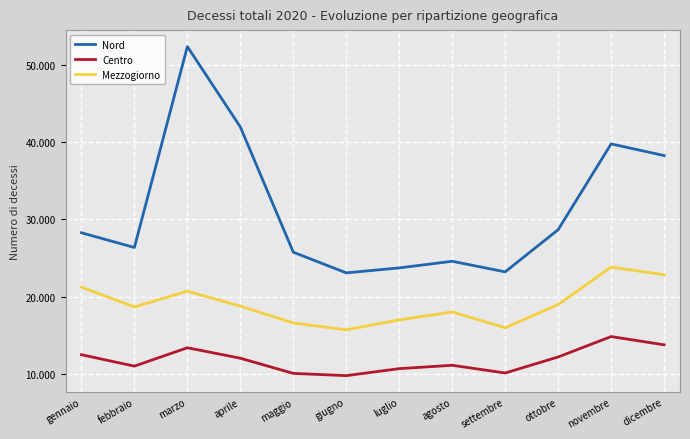

True or false: Mezzogiorno and Centro intersect in this chart.

False